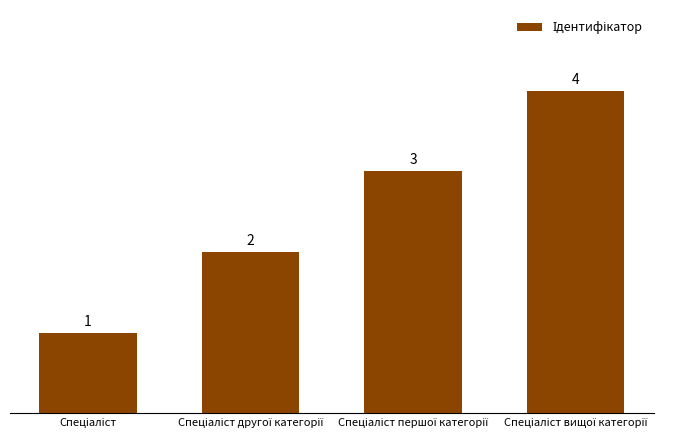

What is the greatest value displayed?

4